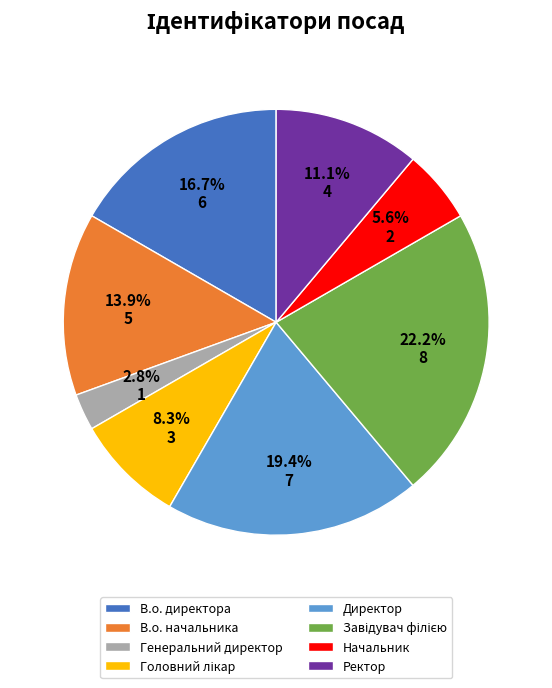

What percentage is the Начальник slice, to the nearest percent?

6%